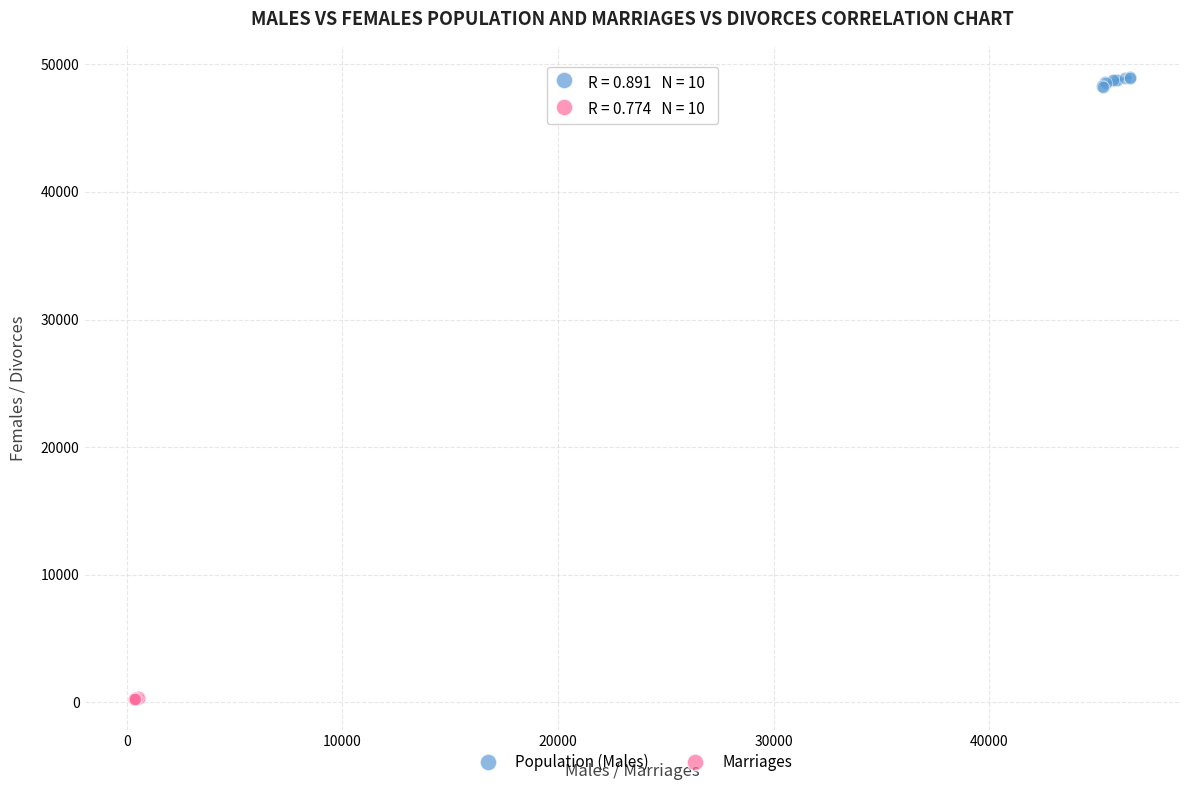

Which series reaches the maximum Y coordinate?

Population (Males)